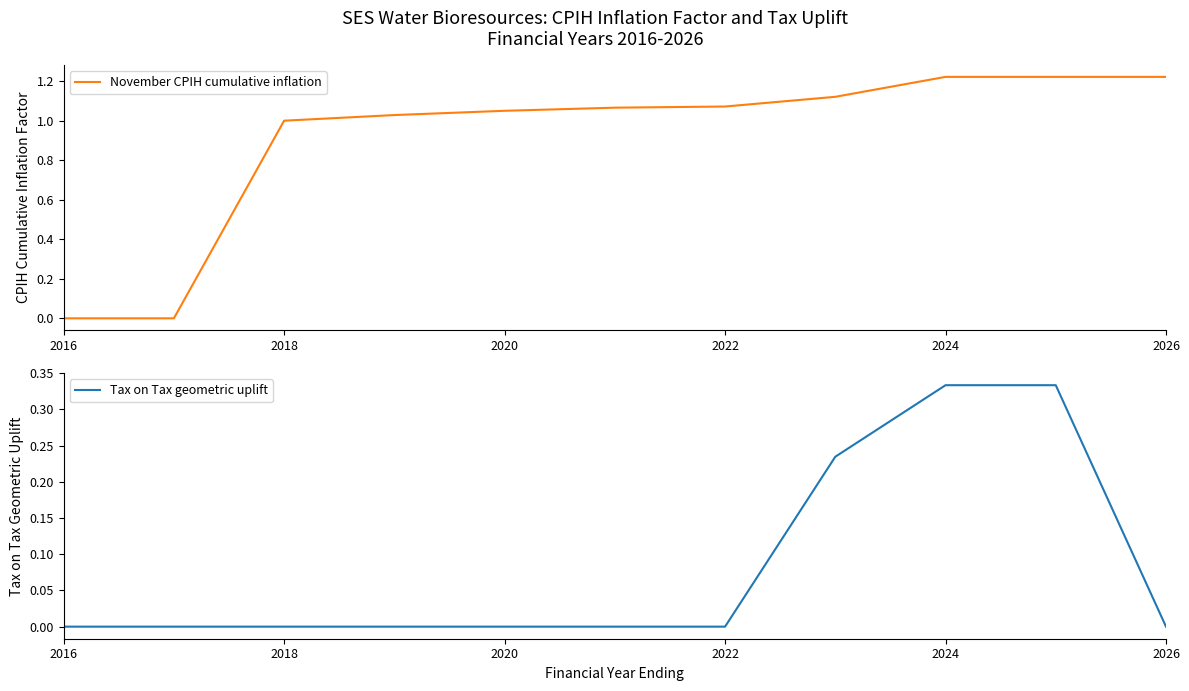

True or false: November CPIH cumulative inflation has a value of 0.6 at 2026.

False